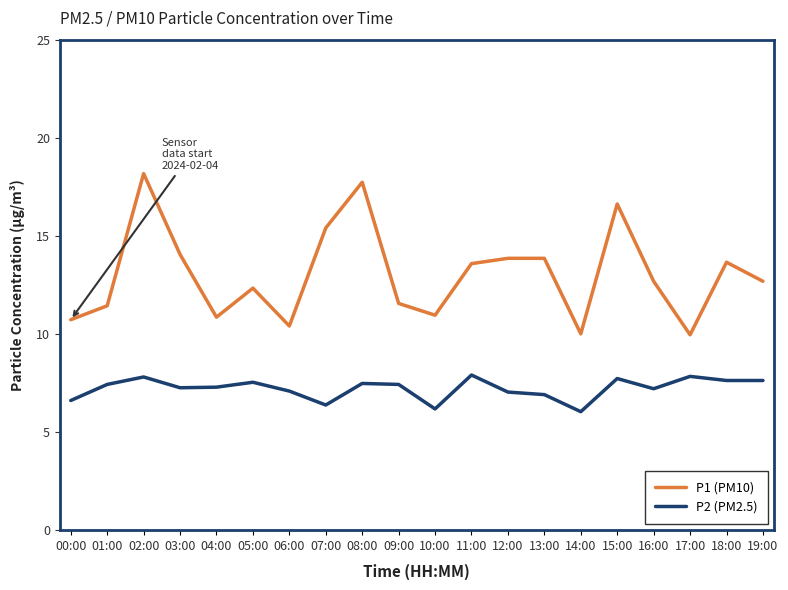

What is the difference between the maximum and minimum values in the P2 (PM2.5) series?

1.9